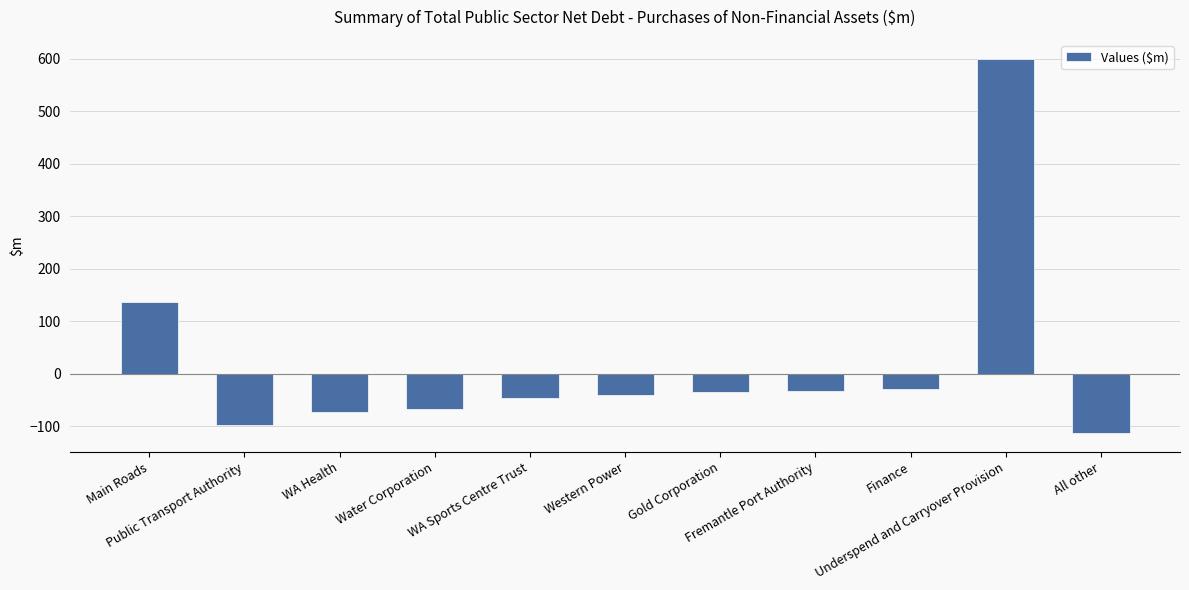

Which category has the lowest value across all series?

All other